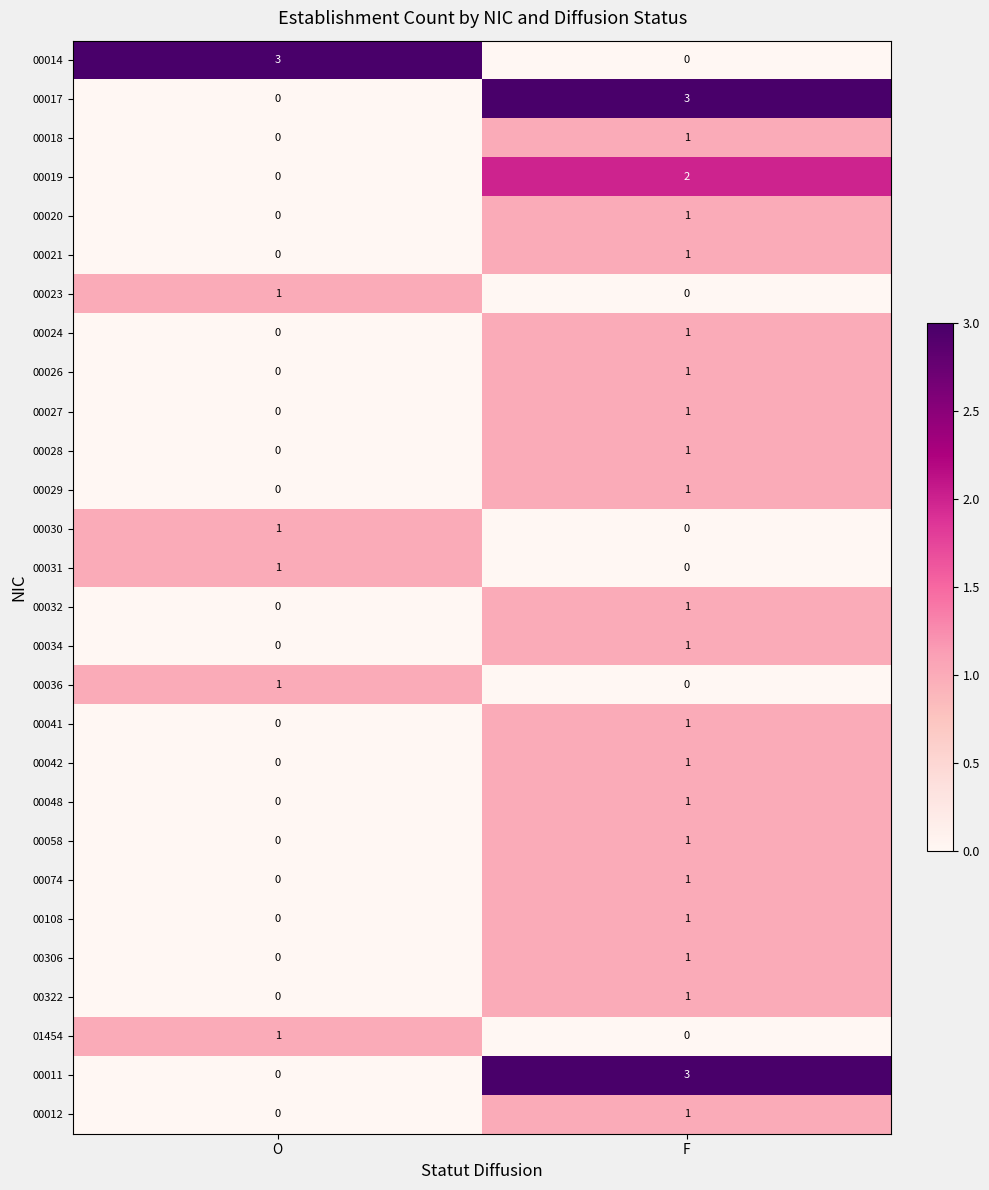

What is the greatest value displayed?

3